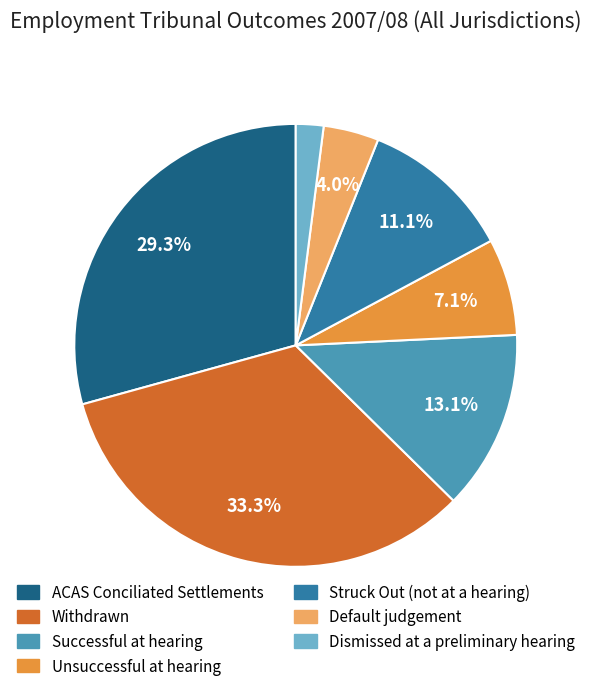

Count the number of slices in the pie.

7